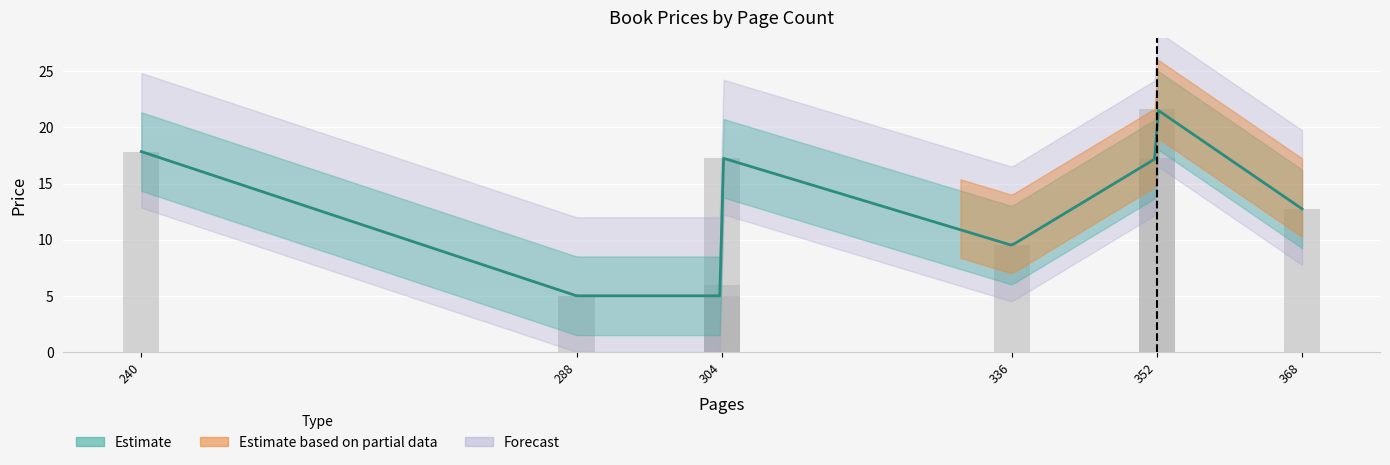

What is the difference between the maximum and second lowest values?

16.6